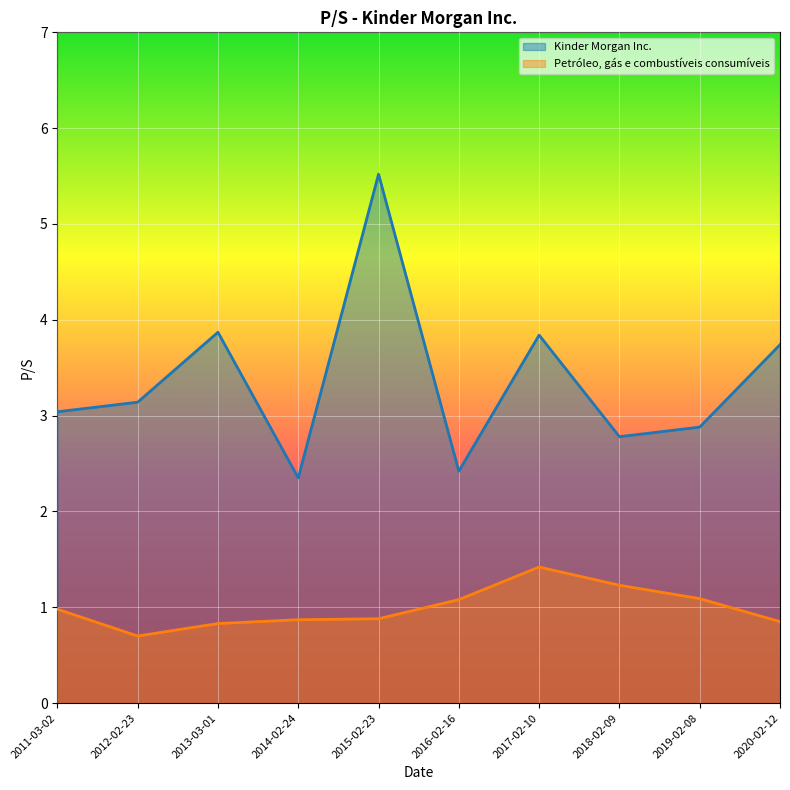

What position from the left is 2013-03-01?

3